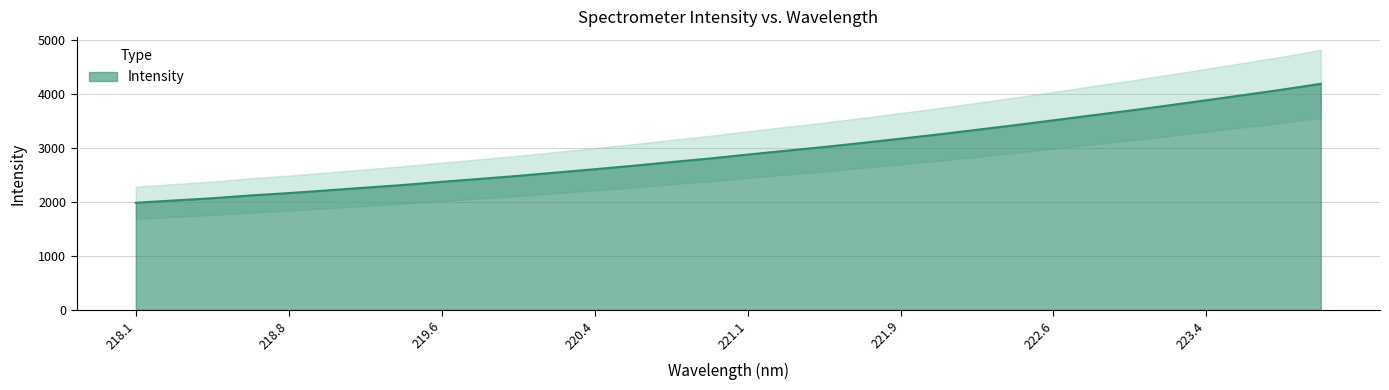

What is the minimum value for Intensity?

1985.4